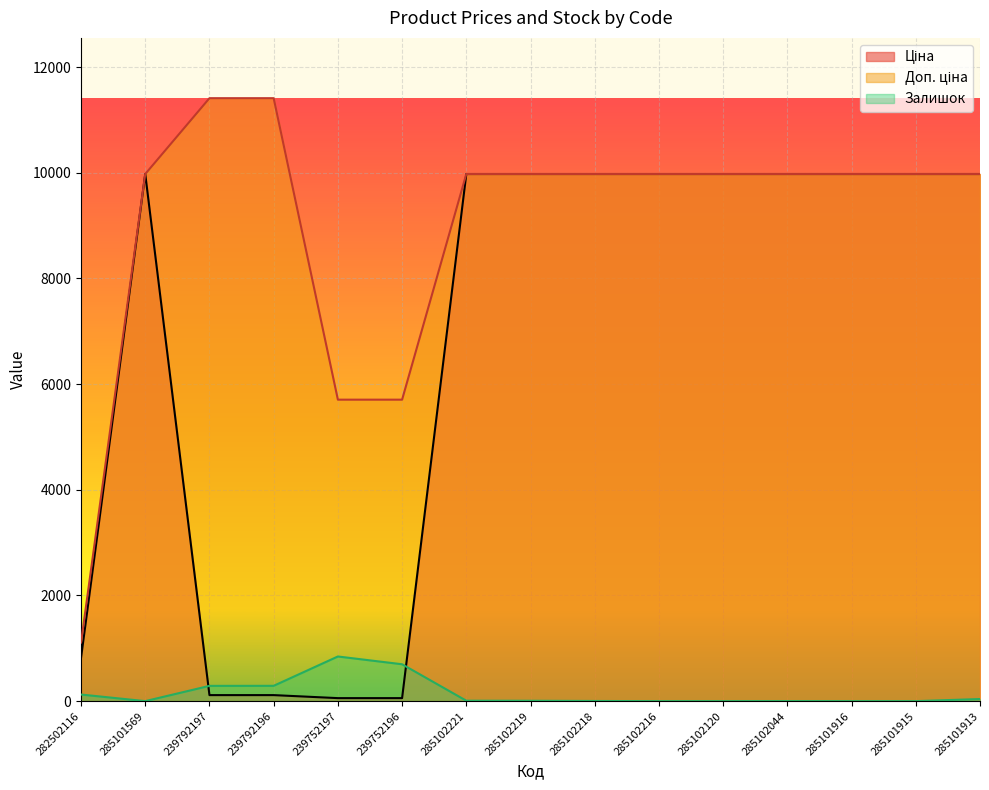

Is it true that Залишок equals 698.0 at 239752196?

True